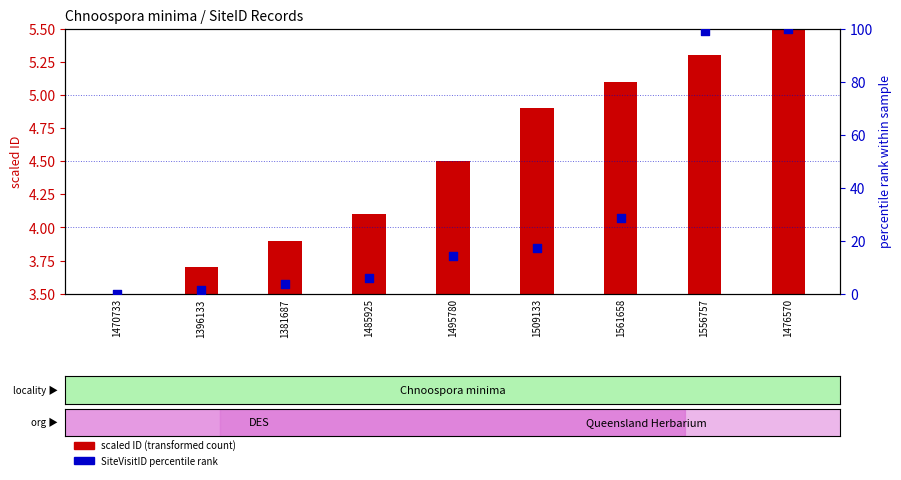

Which series reaches the maximum Y coordinate?

SiteVisitID percentile rank